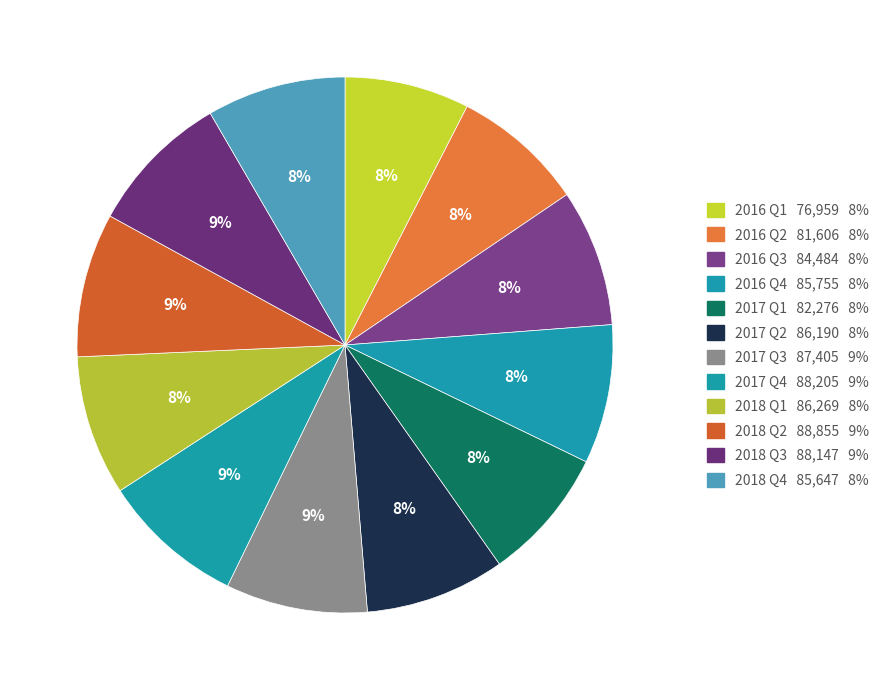

Is it true that 2018 Q3 is 9% of the pie?

True